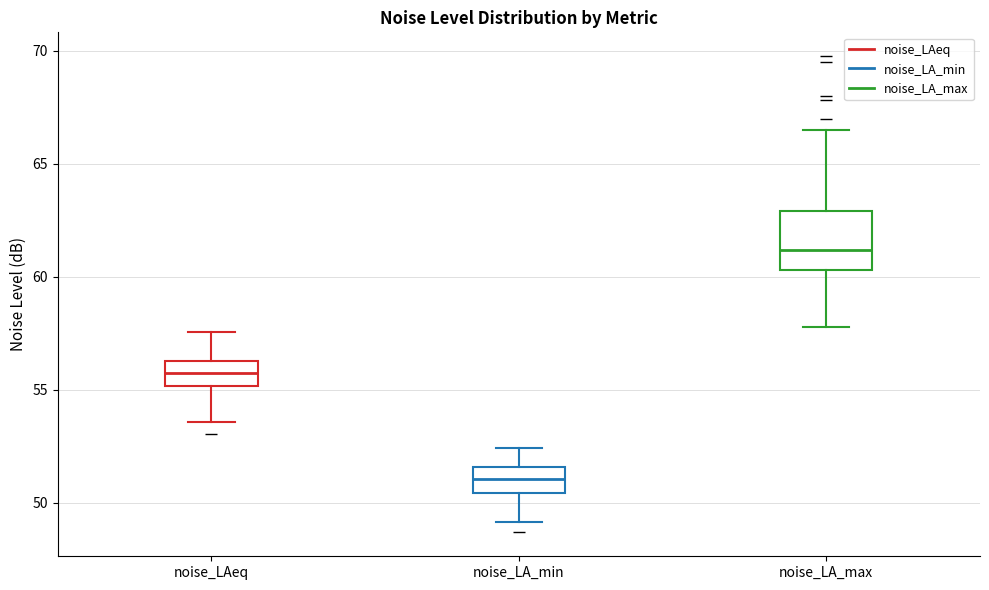

Where is the lower edge of the box for noise_LA_max on the y-axis? The values are not printed on the chart, so give them approximately, as read against the axis.

60.5